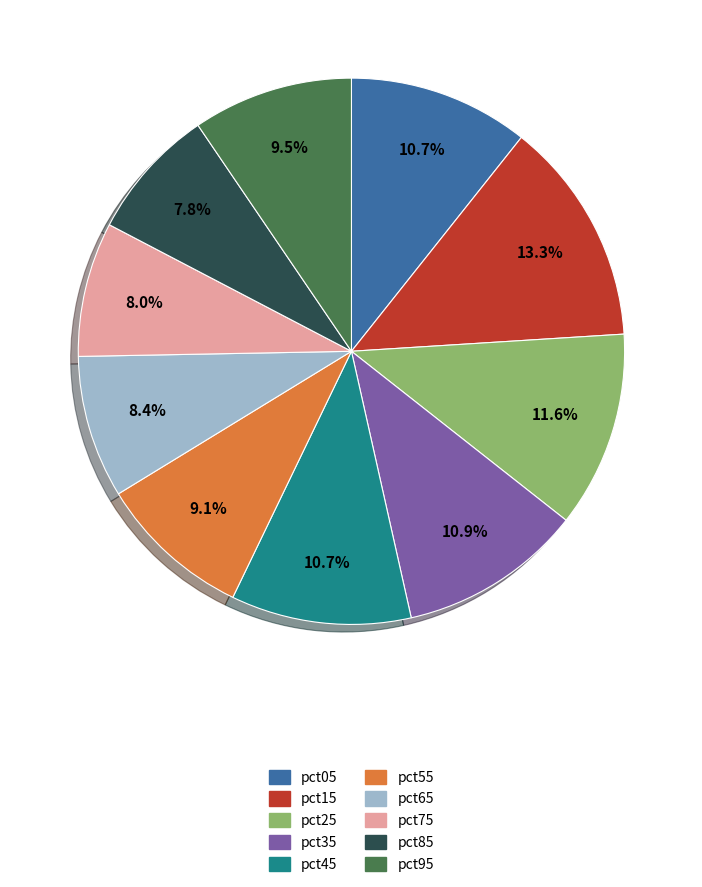

Do pct25 and pct65 together represent more than half of the pie?

No